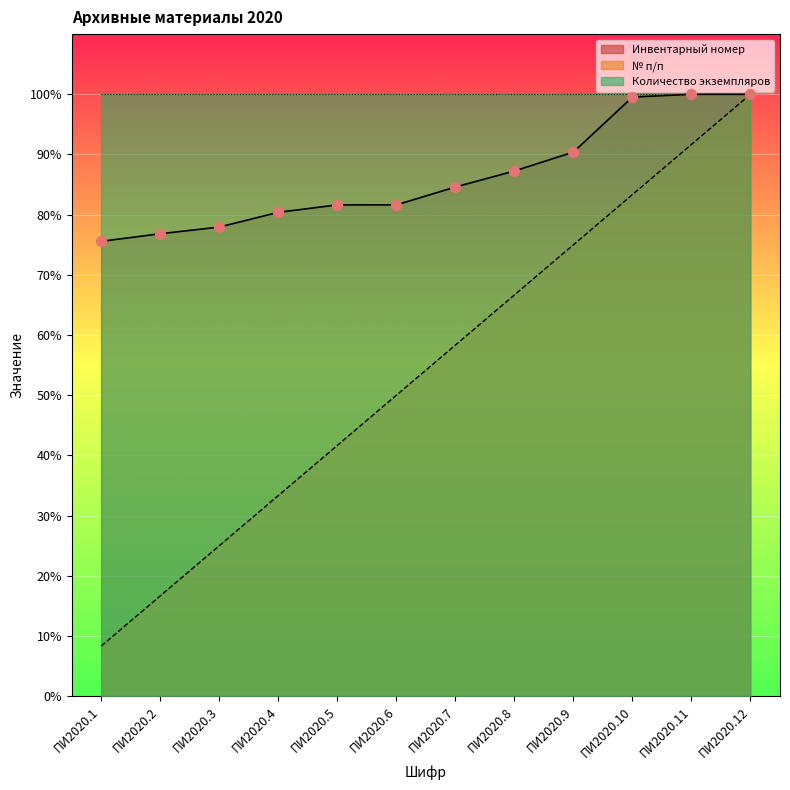

Which series has the largest total across all categories?

Инвентарный номер